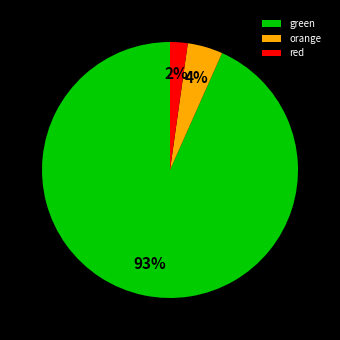

What percentage is the red slice, to the nearest percent?

2%